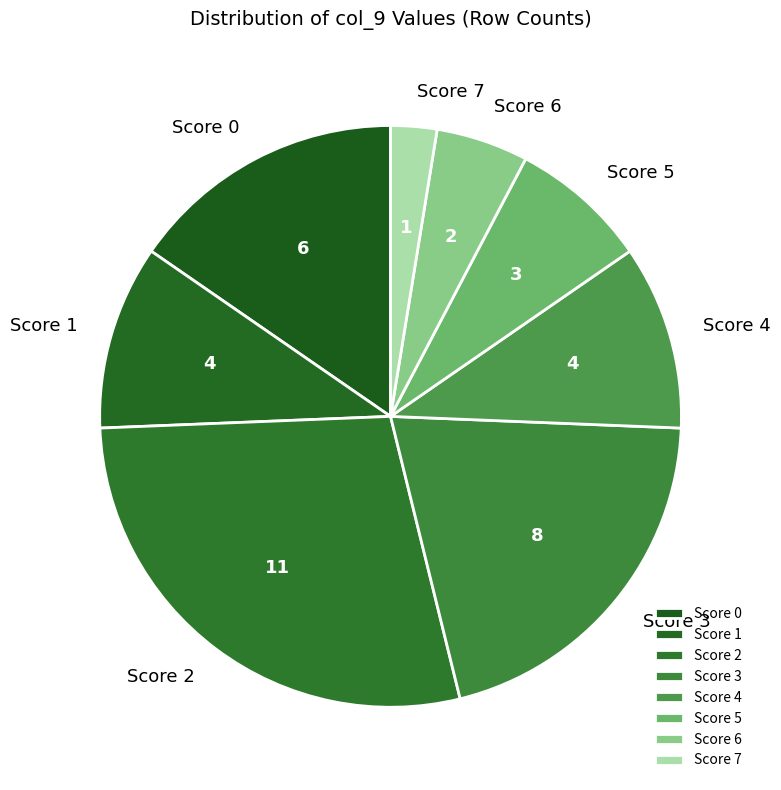

How many segments does this pie chart have?

8